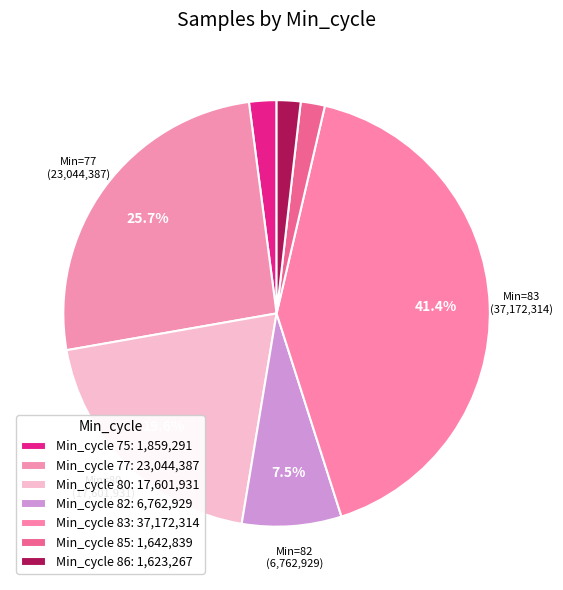

How many segments does this pie chart have?

7